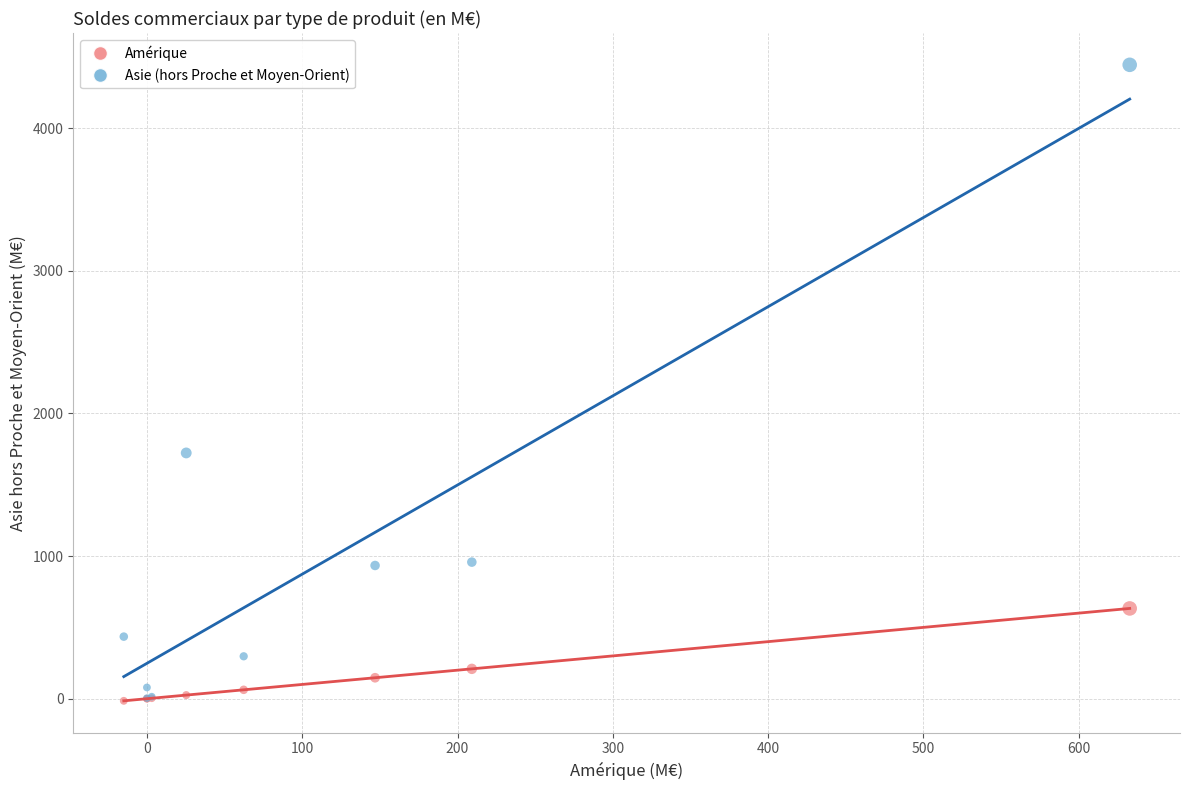

Which series reaches the maximum Y coordinate?

Asie (hors Proche et Moyen-Orient)